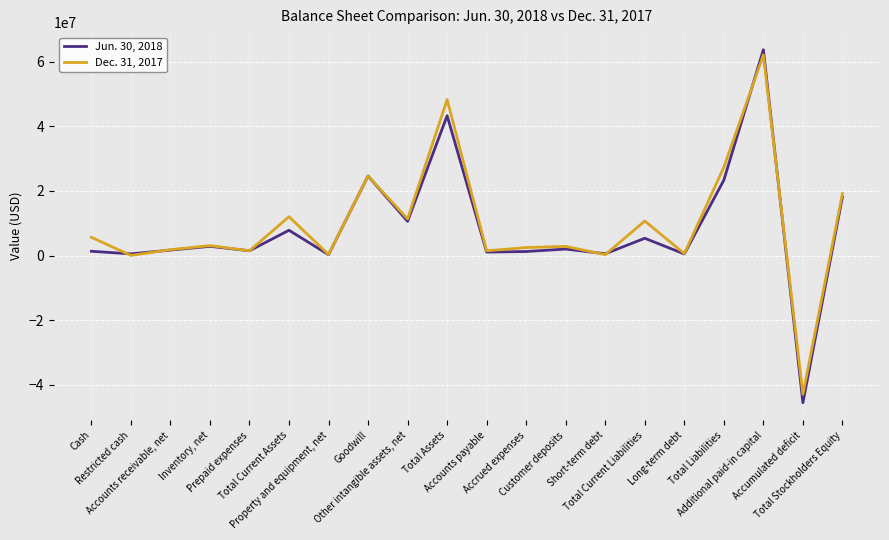

Which series has the largest range (max minus min)?

Jun. 30, 2018